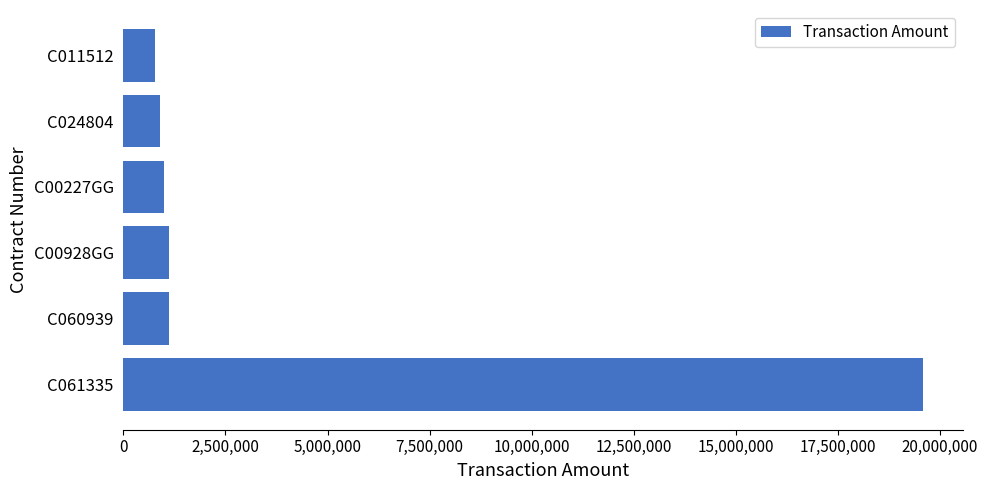

Is it true that the value at C060939 is 1905171?

False